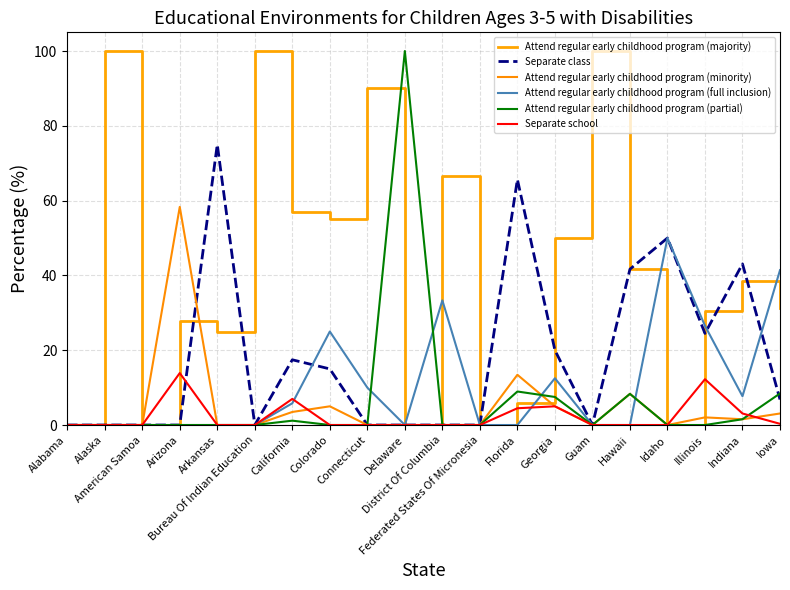

At how many categories does at least one series exceed 3?

17